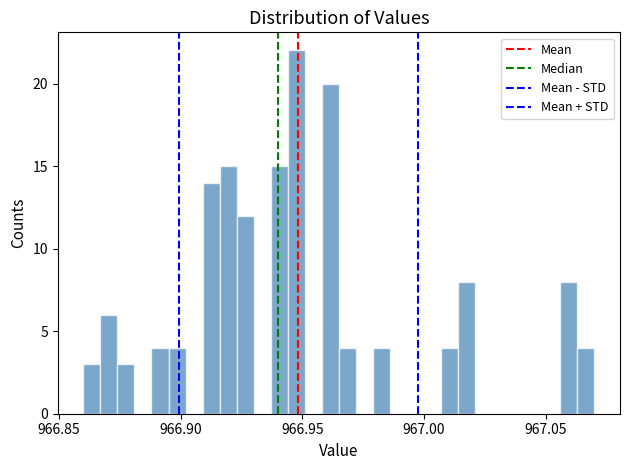

Read against the x-axis, roughly where is the centre of the tallest bar?

966.950